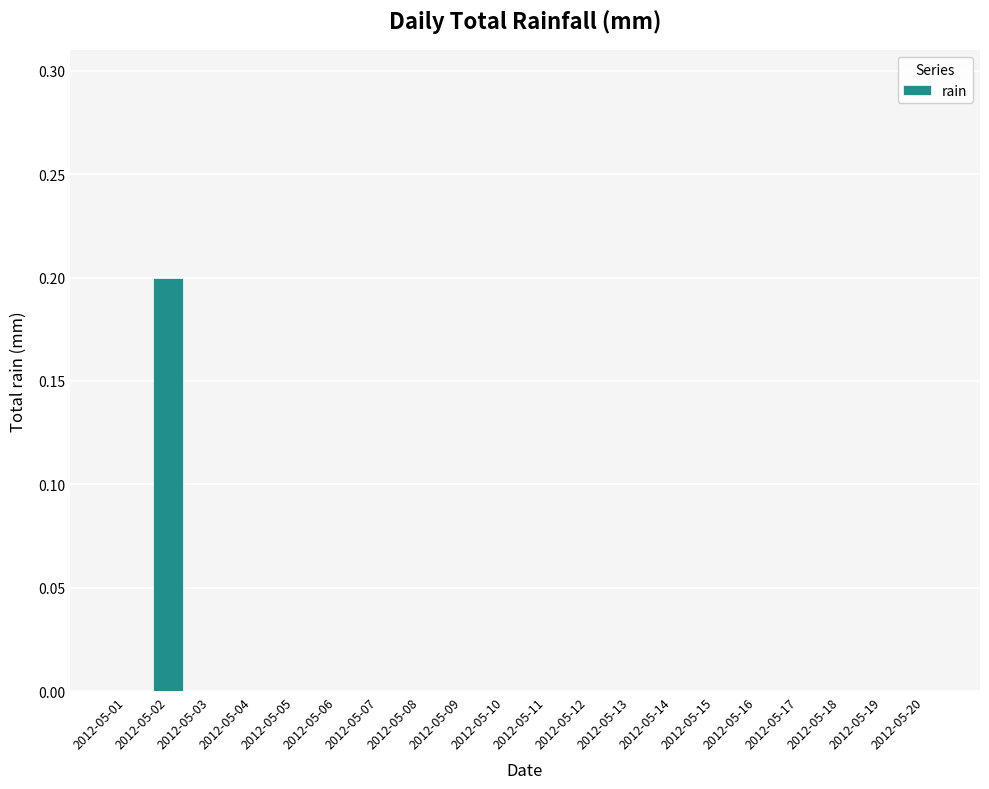

True or false: the data shows 0.0 at 2012-05-05.

True